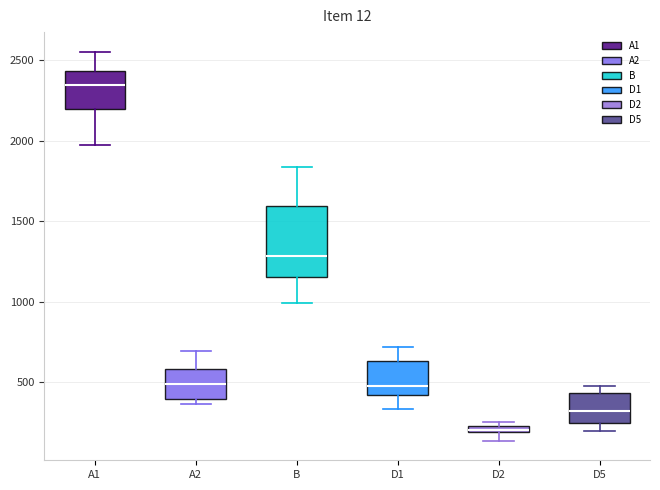

Which box's median line is the highest?

A1